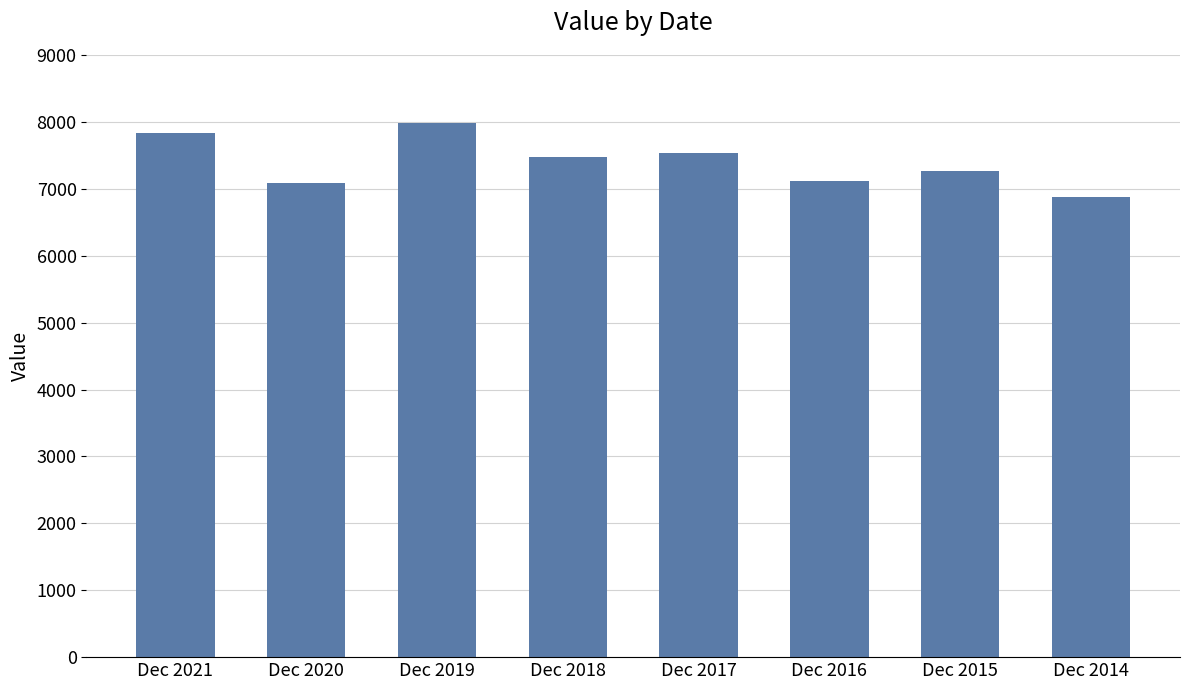

What value does the data have at Dec 2016?

7110